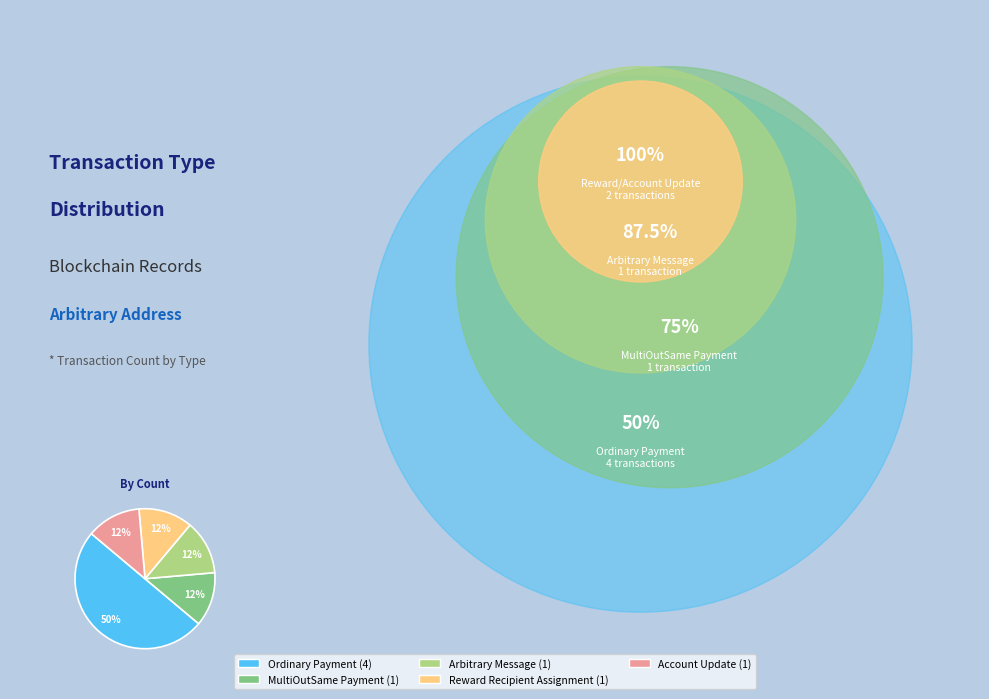

Does Reward Recipient Assignment (1) account for over 50% of the chart?

No